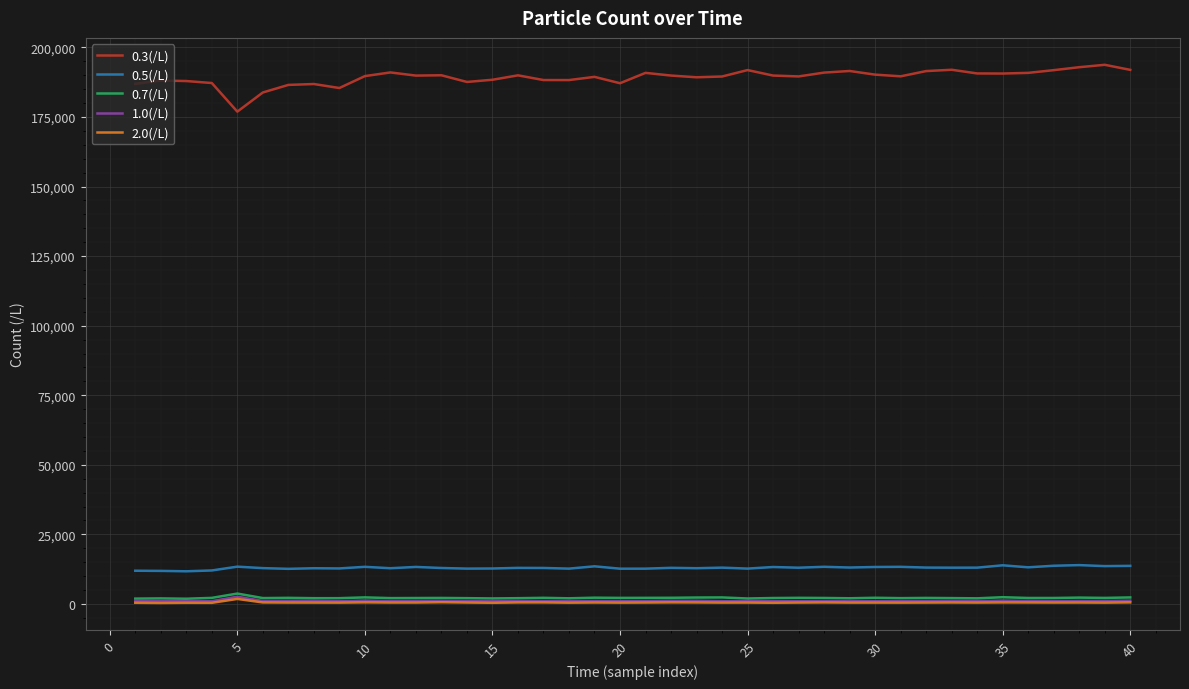

Which series has the largest total across all categories?

0.3(/L)